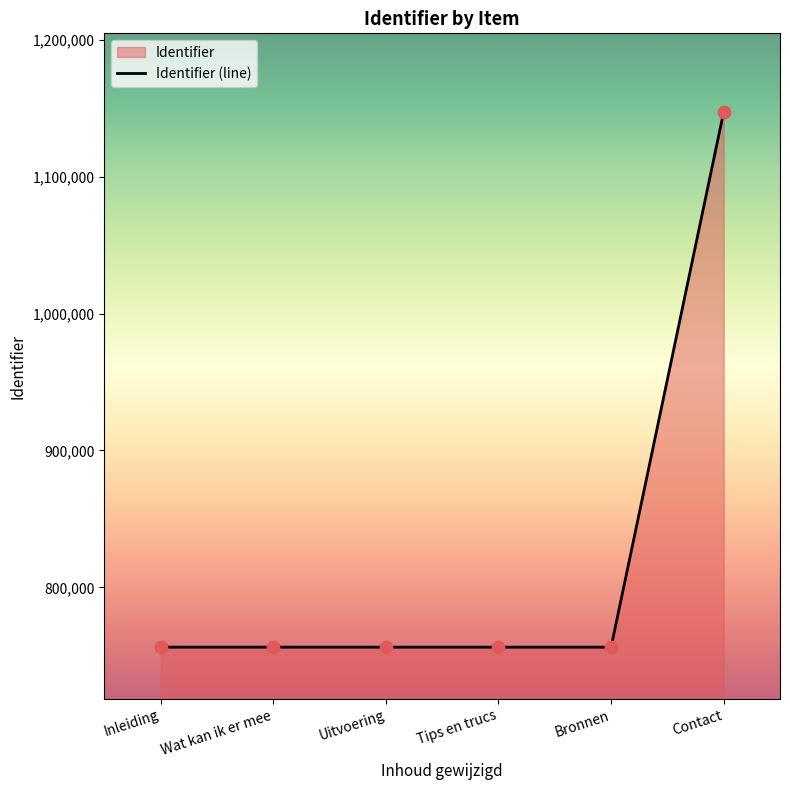

Between Wat kan ik er mee and Contact, which is larger?

Contact